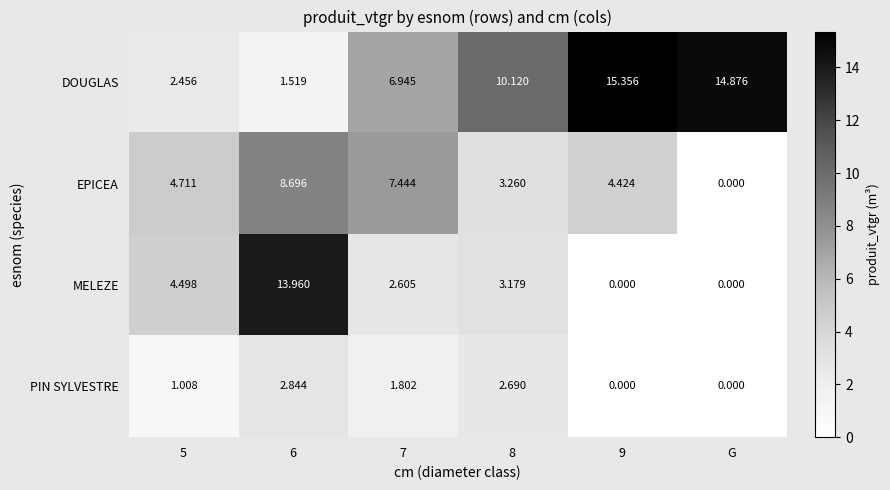

Rank the series by their maximum value, from highest to lowest.

DOUGLAS, MELEZE, EPICEA, PIN SYLVESTRE